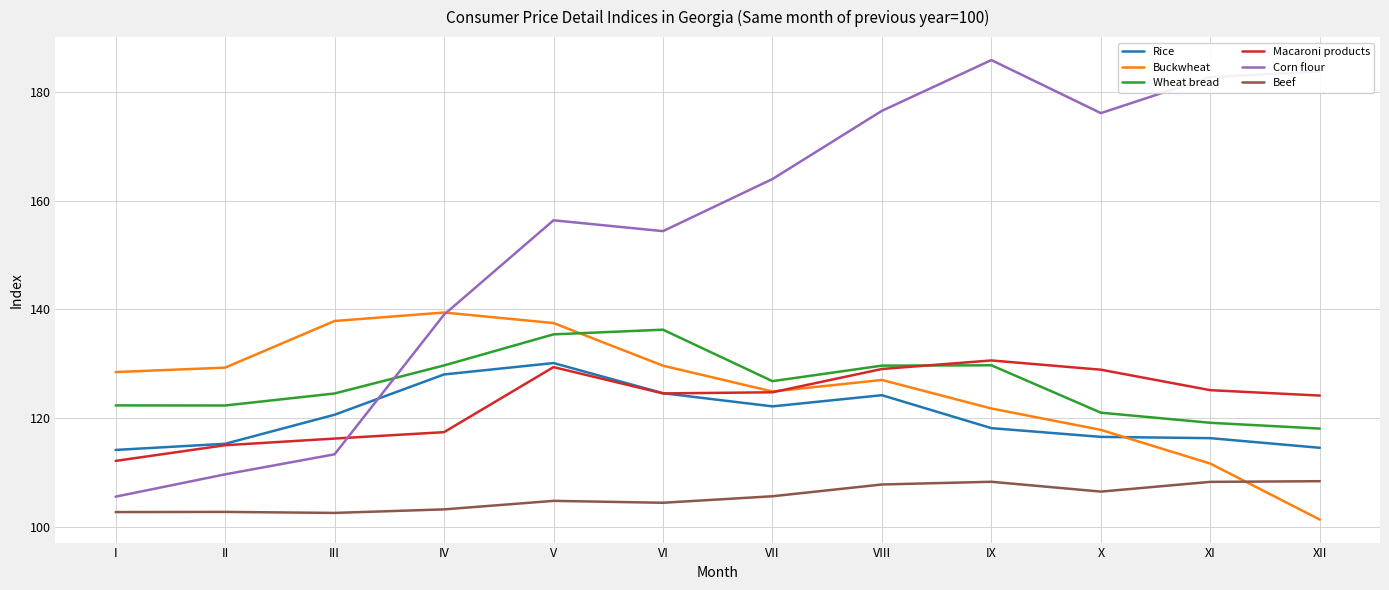

Where do Wheat bread and Corn flour first cross each other?

III and IV